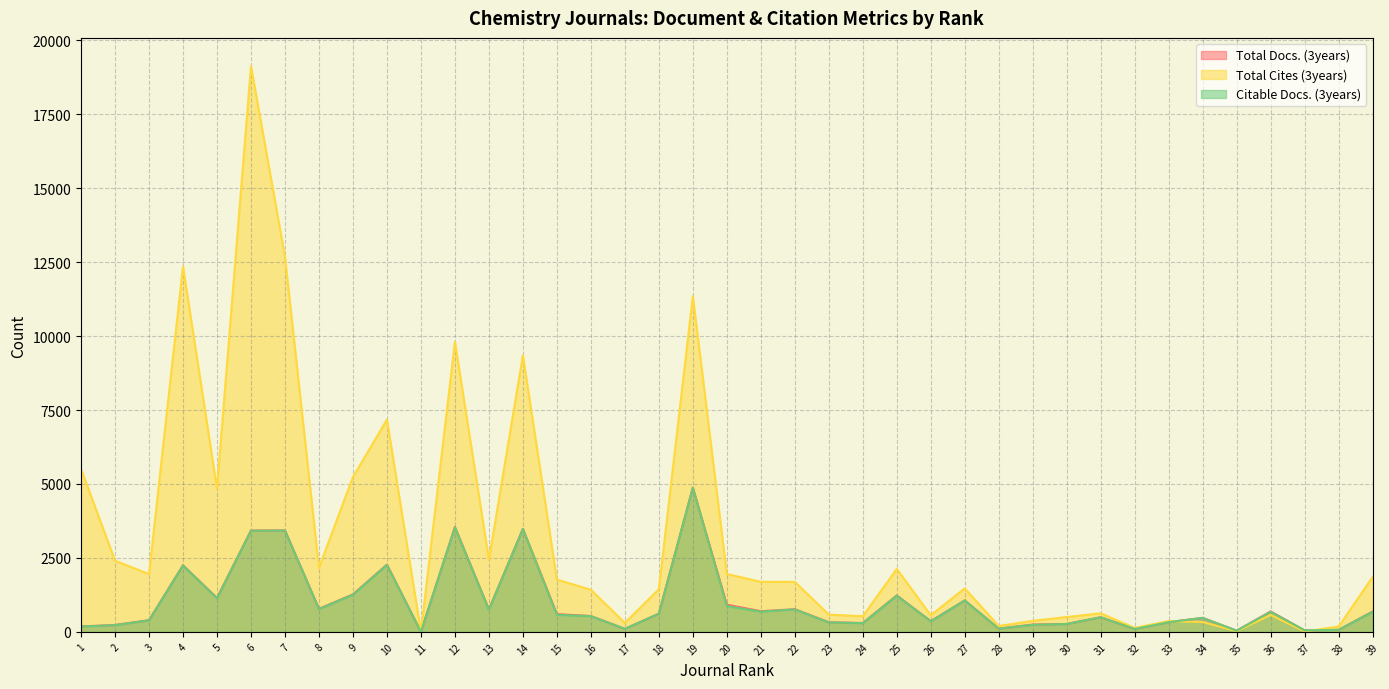

Count the number of data series in this chart.

3